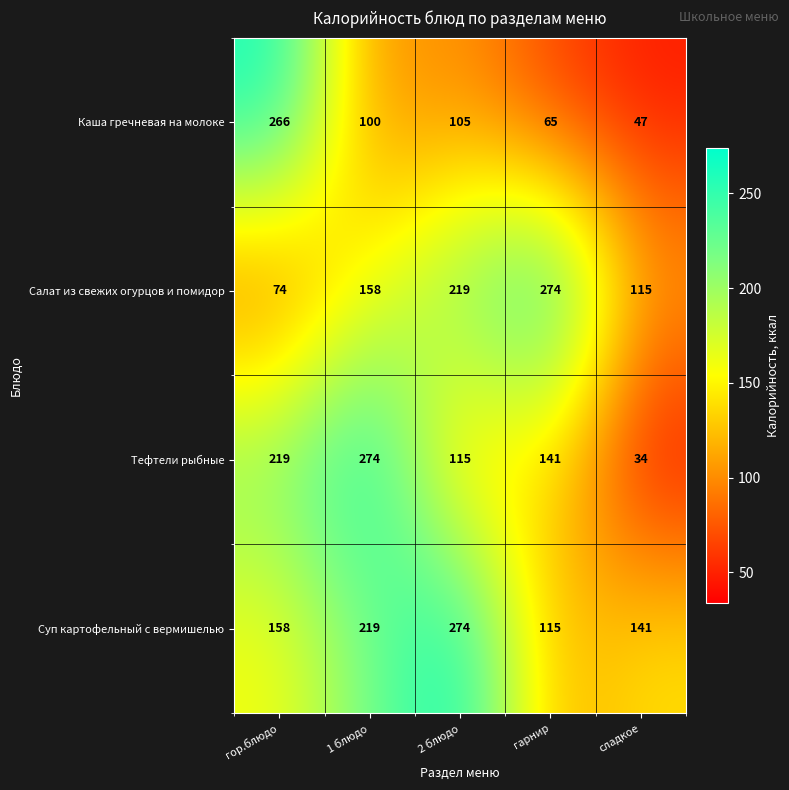

What is the spread (max minus min) of values at сладкое?

107